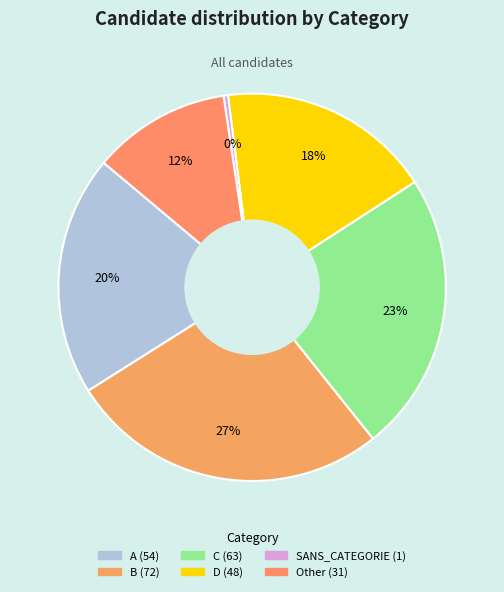

Is there any slice that represents more than half of the pie?

No